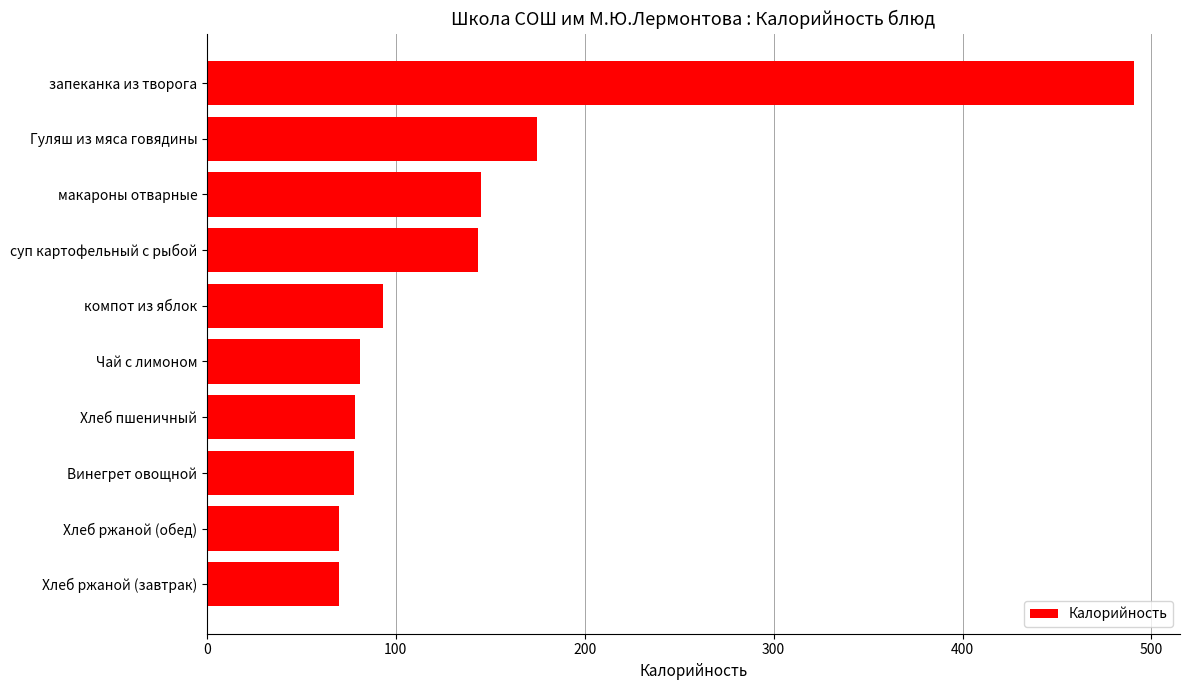

The value at Хлеб ржаной (завтрак) is 30.9. True or false?

False